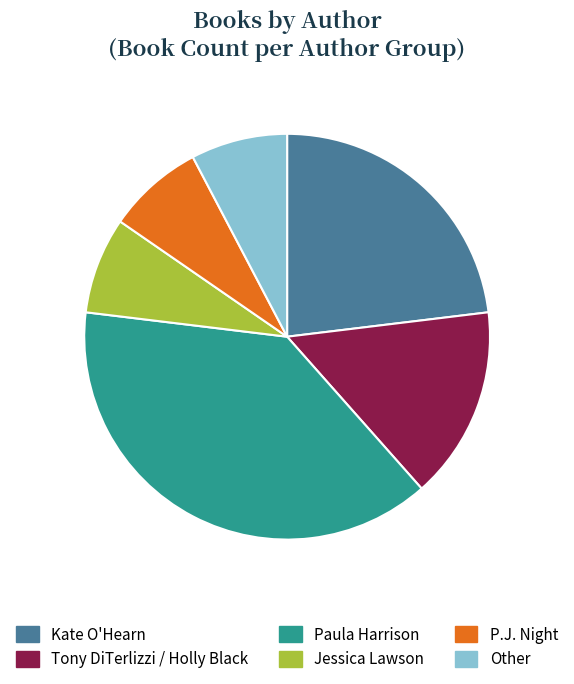

Combined, do Tony DiTerlizzi / Holly Black and Kate O'Hearn account for over 50%?

No